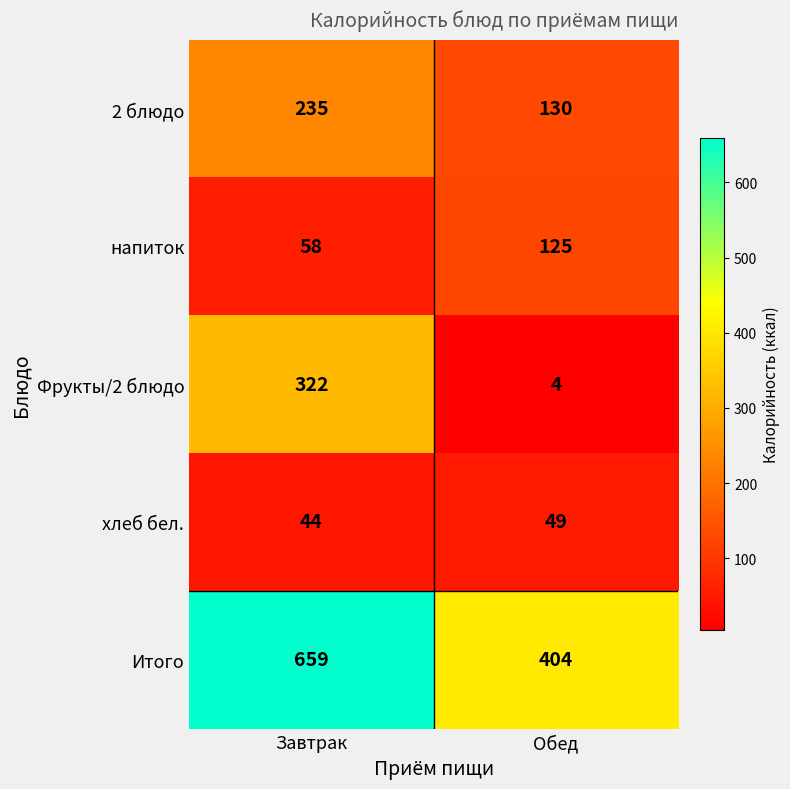

Rank the categories by Итого value from lowest to highest.

Обед, Завтрак